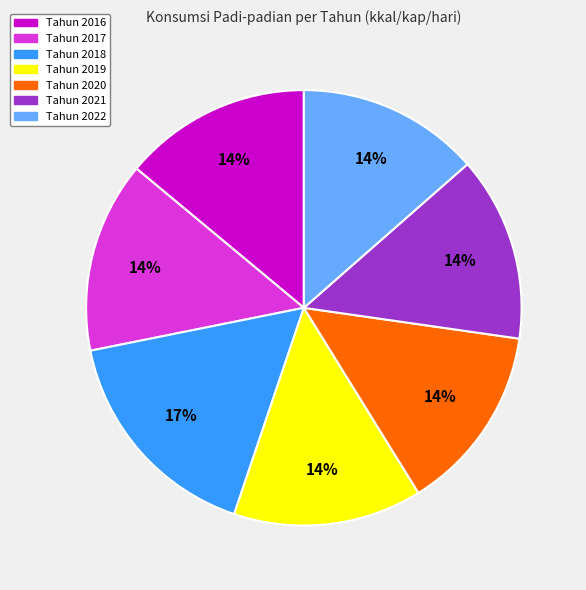

To the nearest percent, what percentage of the pie is Tahun 2020?

14%